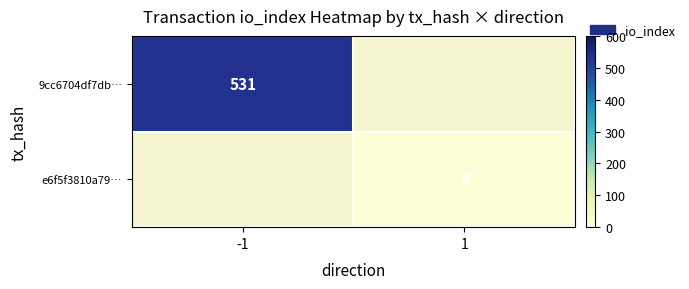

At which category does the chart reach its peak across all series?

-1